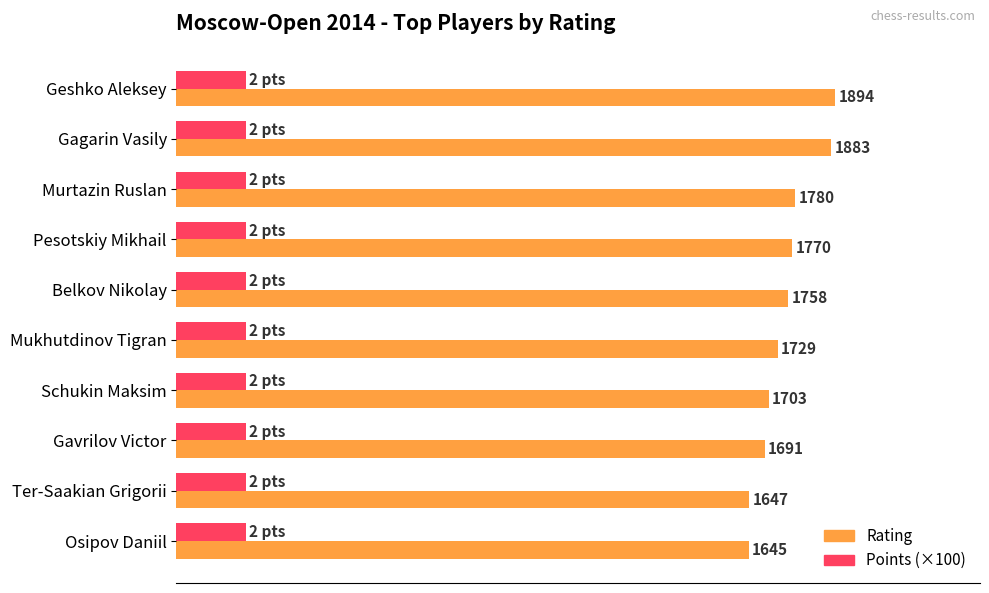

What are all the series names shown in the legend?

Rating, Points (×100)